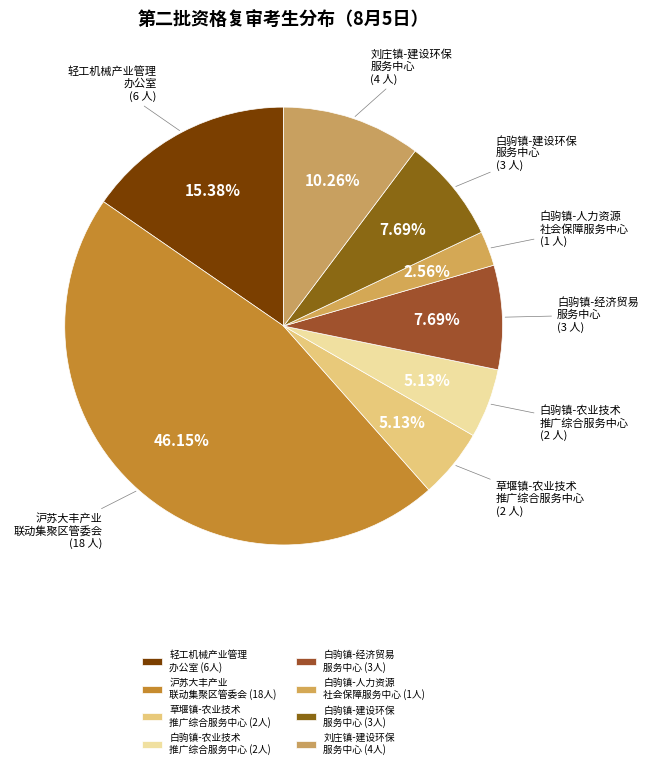

Approximately how many times larger is the value at 白驹镇-建设环保 服务中心 compared to 白驹镇-农业技术 推广综合服务中心?

1.5